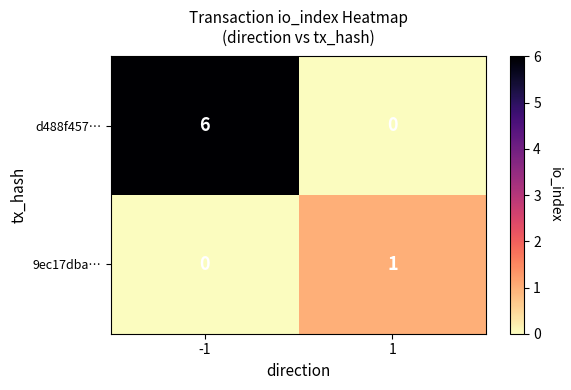

Which series changed the most between -1 and 1?

d488f457…